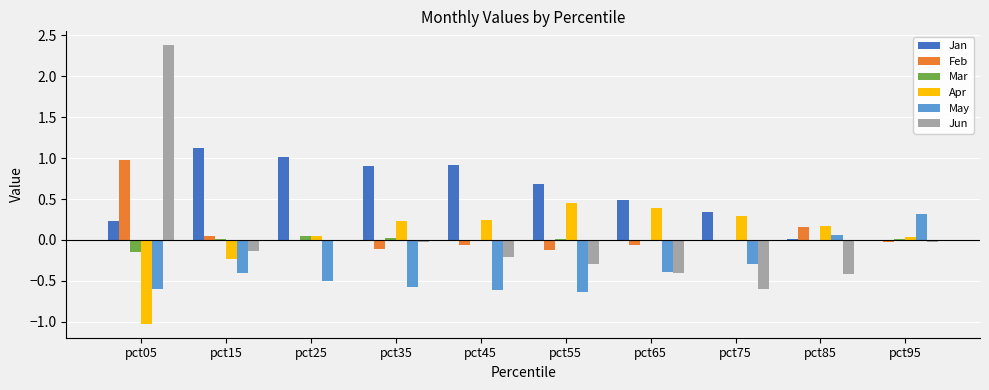

The value of May at pct15 is -0.2. True or false?

False